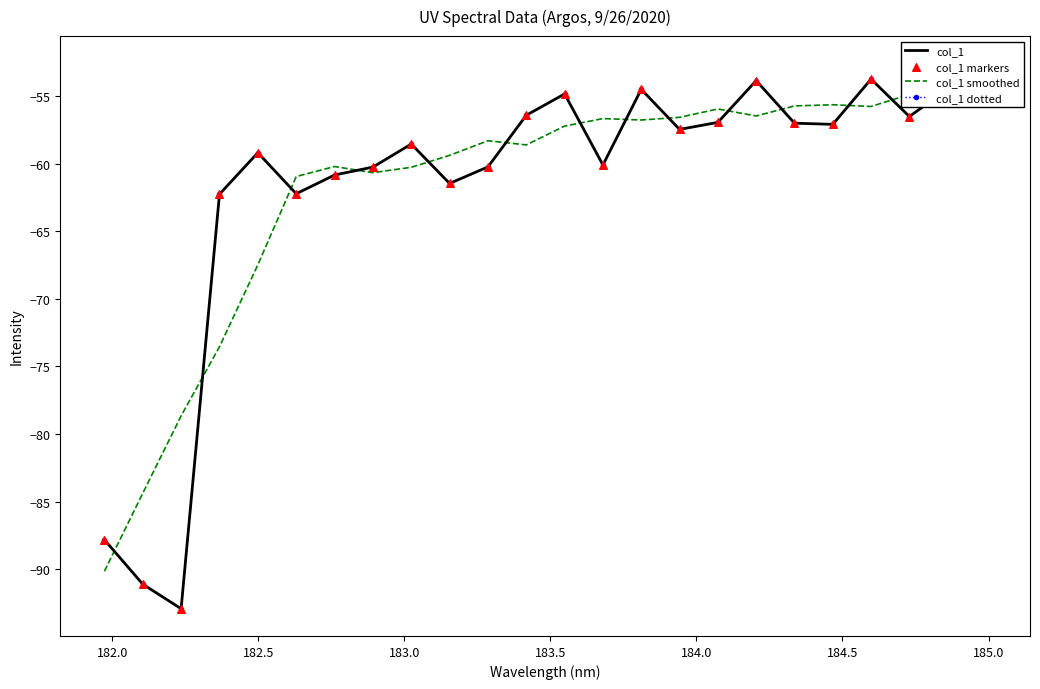

Which series has the largest total across all categories?

col_1